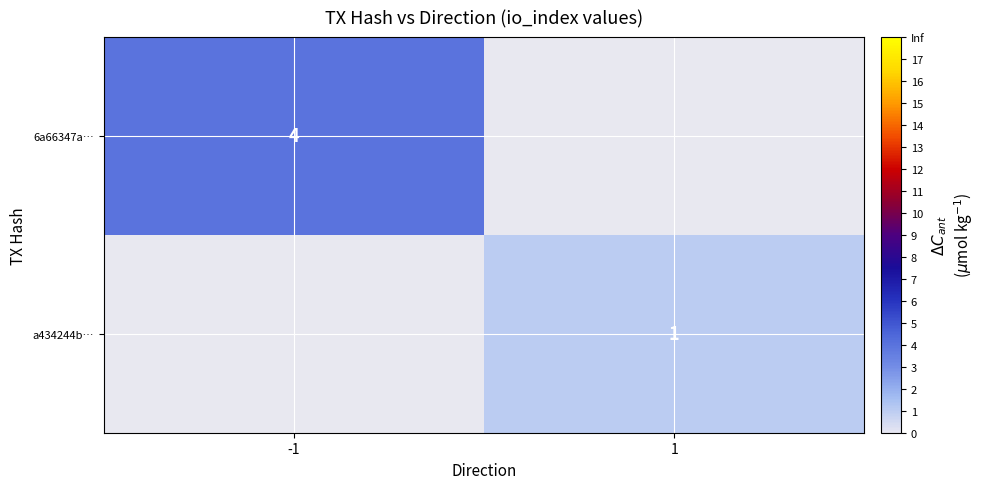

The 6a66347a… series shows 2 at -1. True or false?

False